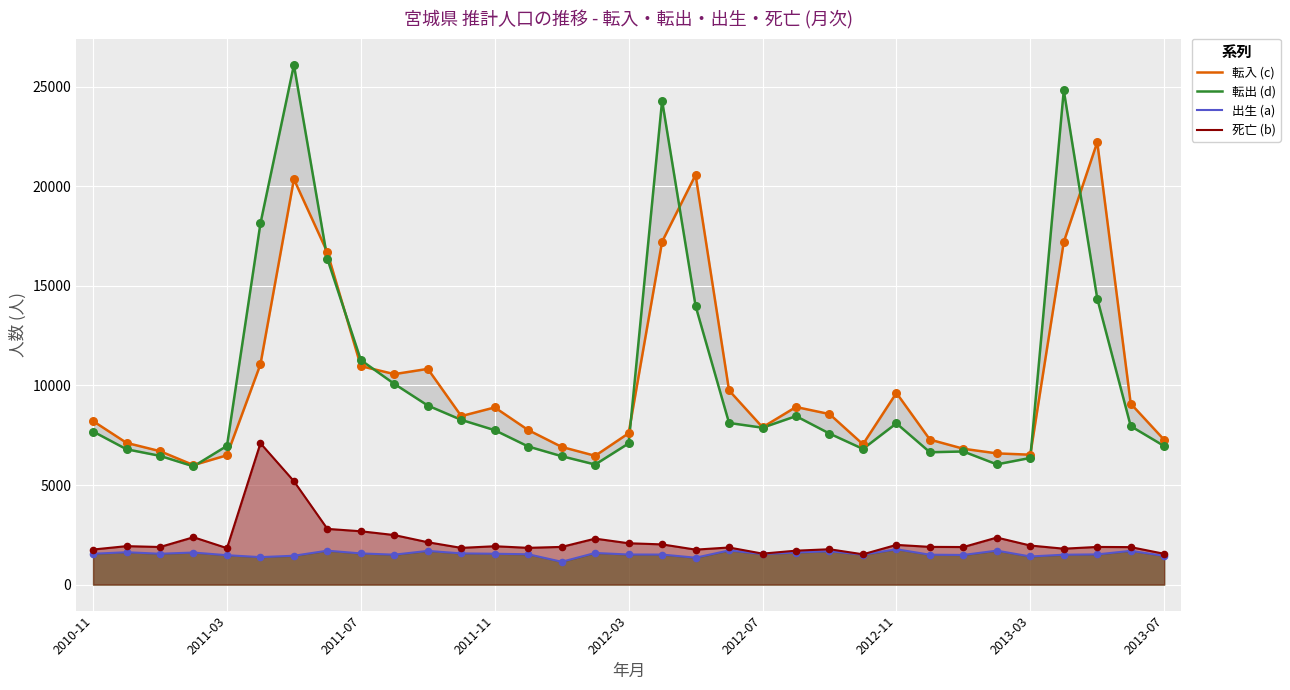

Which series reaches the maximum Y coordinate?

転出 (d)